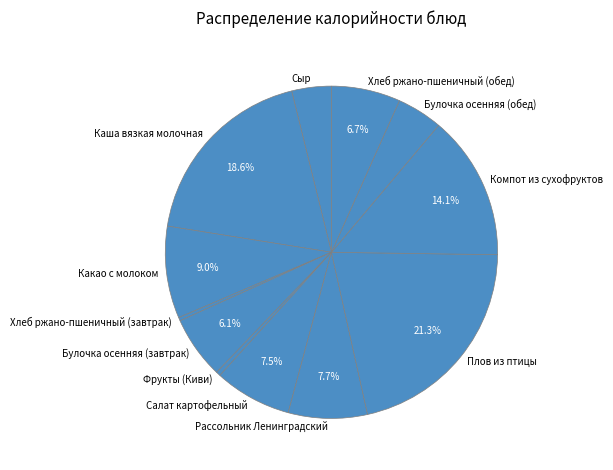

How many segments does this pie chart have?

12